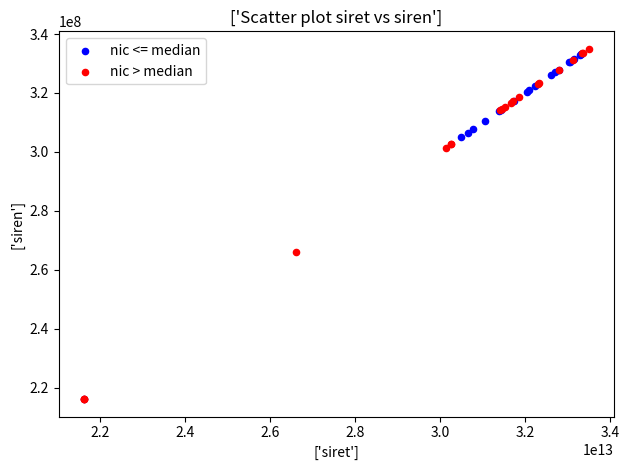

Which series has the largest Y range (max minus min)?

nic > median